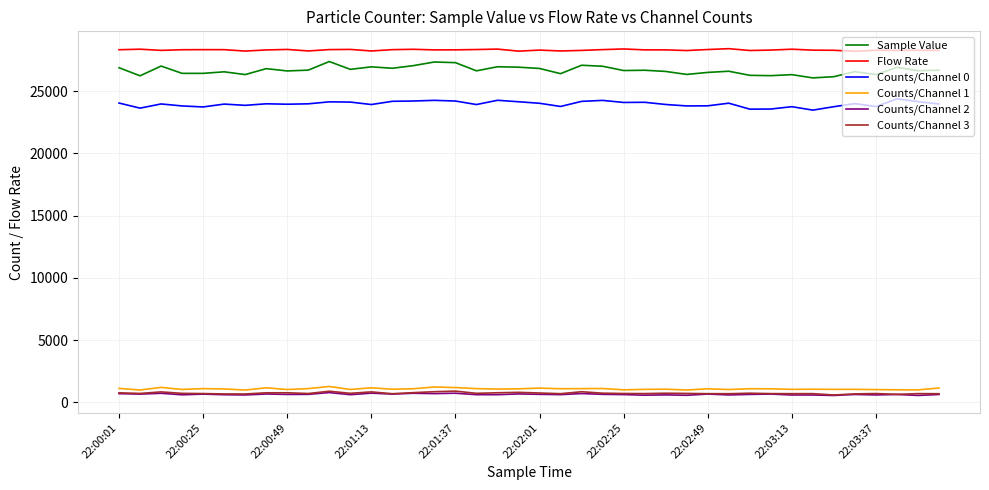

What is the lowest value of the Sample Value series?

26078.0